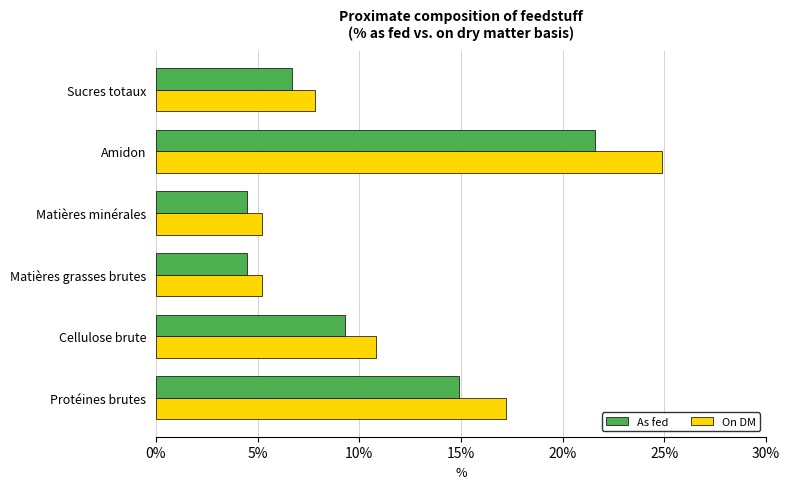

What is the difference between the second highest and minimum values in the As fed series?

10.4